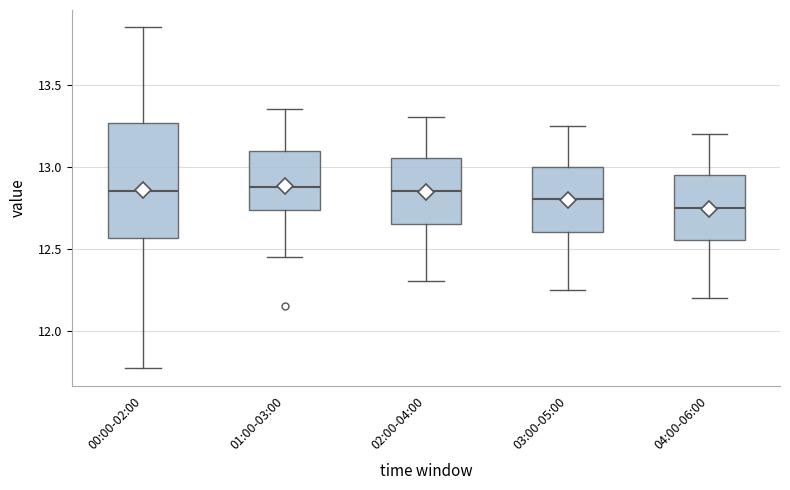

Comparing the boxes themselves (not the whiskers), which one is the tallest?

00:00-02:00